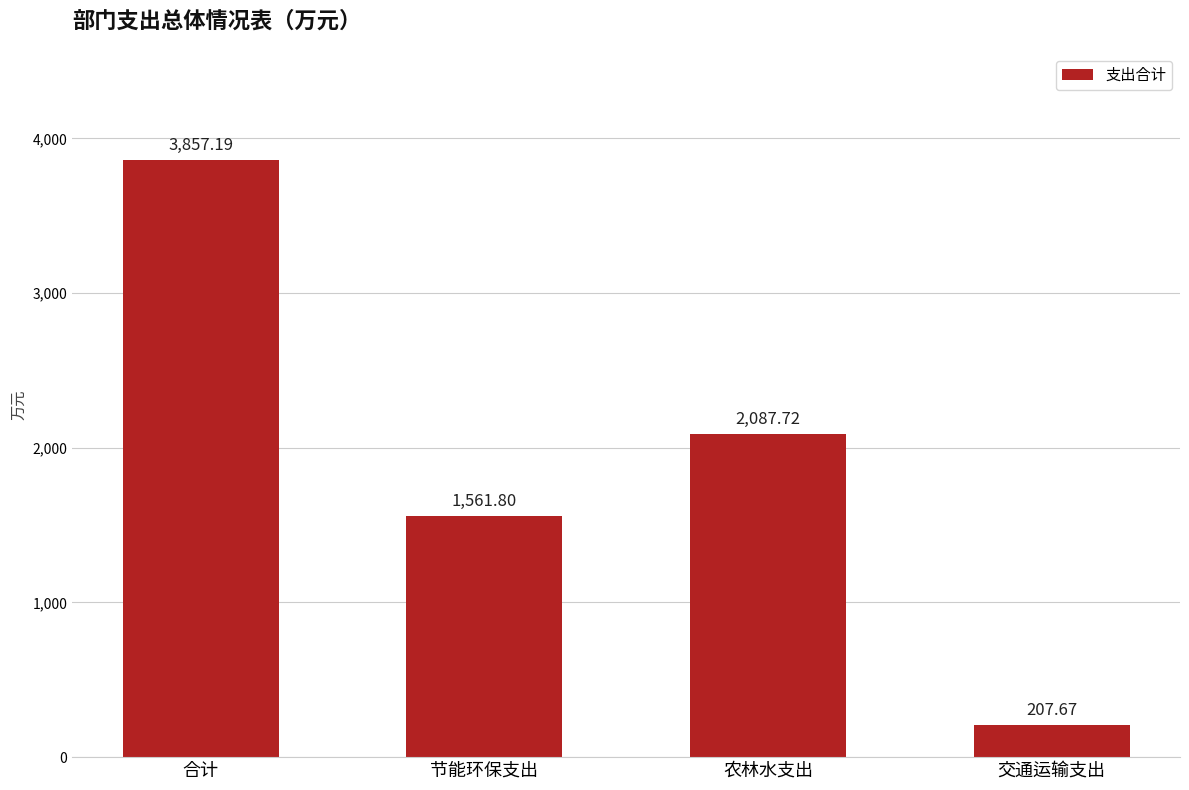

What is the average value?

1928.6